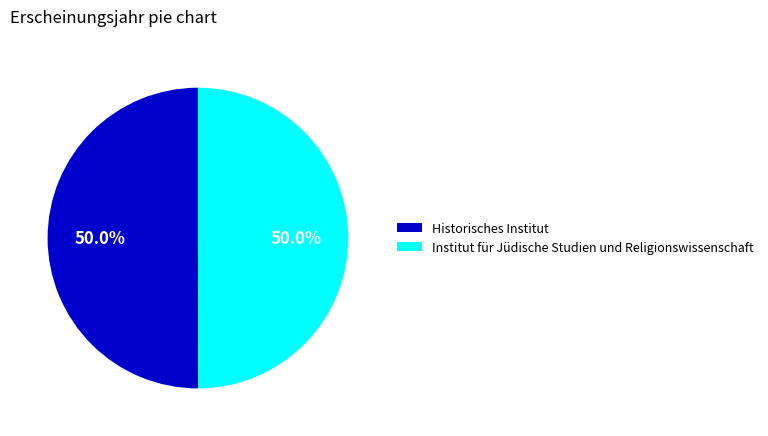

Approximately how many times larger is the value at Historisches Institut compared to Institut für Jüdische Studien und Religionswissenschaft?

1.0